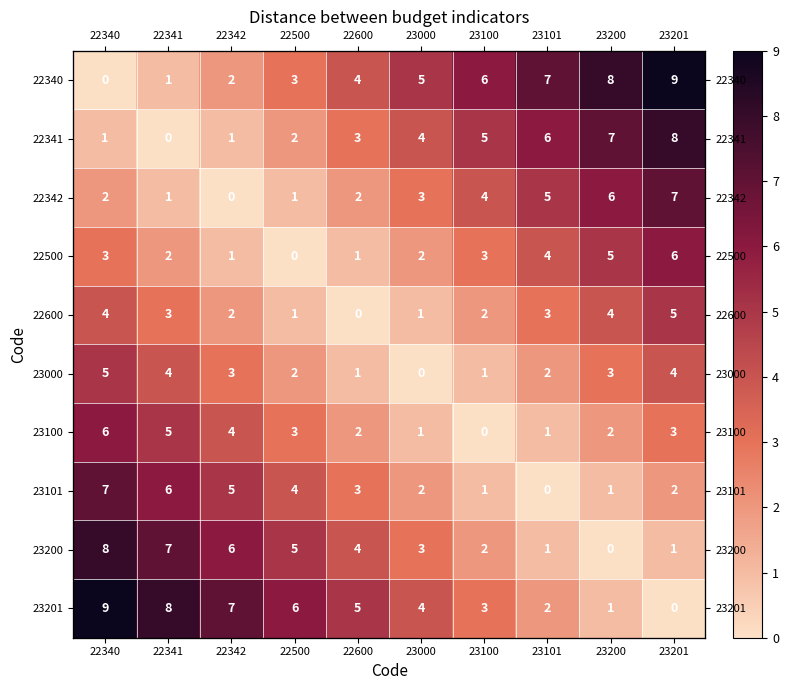

At how many categories does at least one series exceed 5?

8